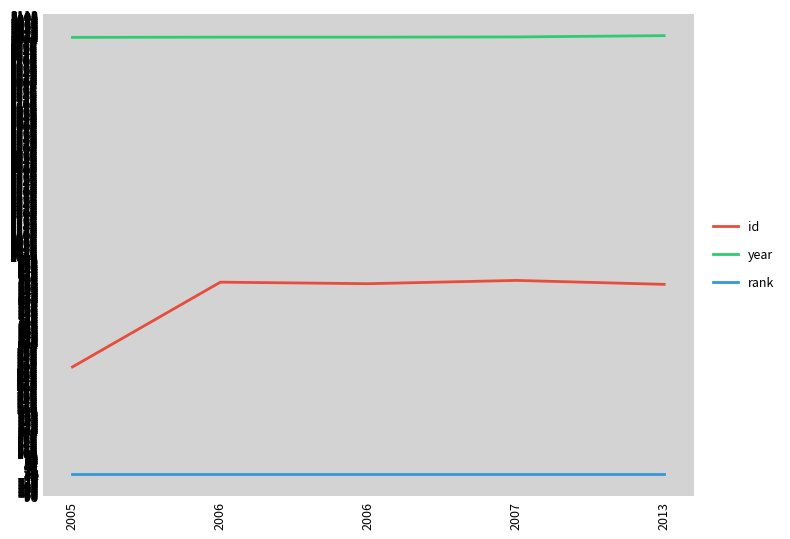

List the series in order of their overall mean, highest first.

year, id, rank